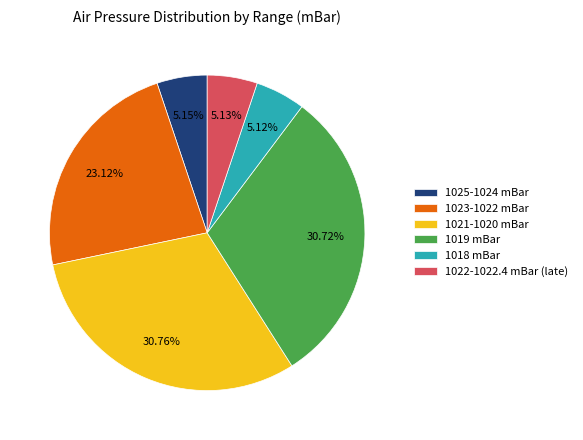

What is the ratio of the value at 1019 mBar to the value at 1022-1022.4 mBar (late)?

6.0